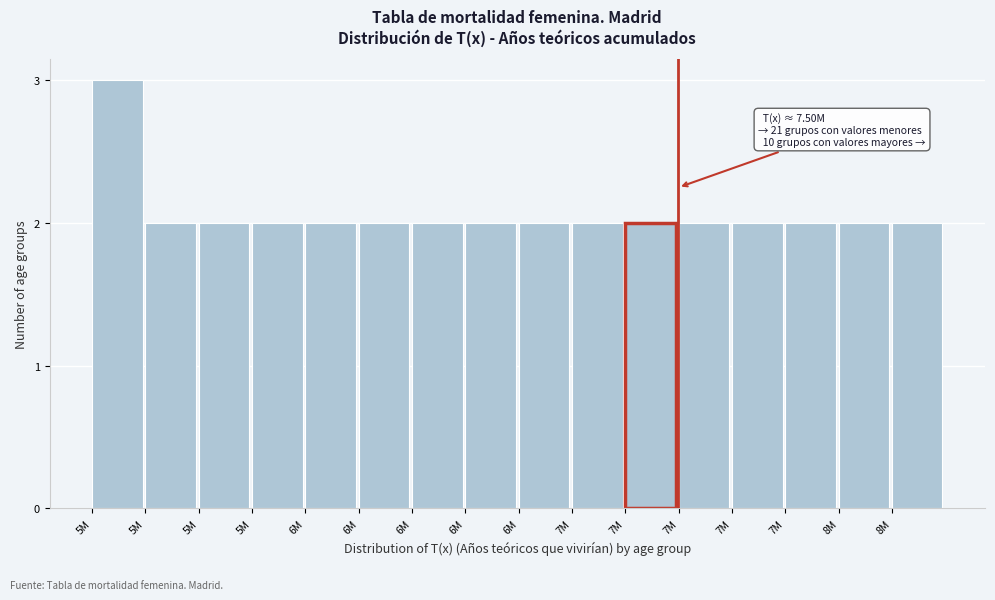

Does the chart contain any negative values?

No